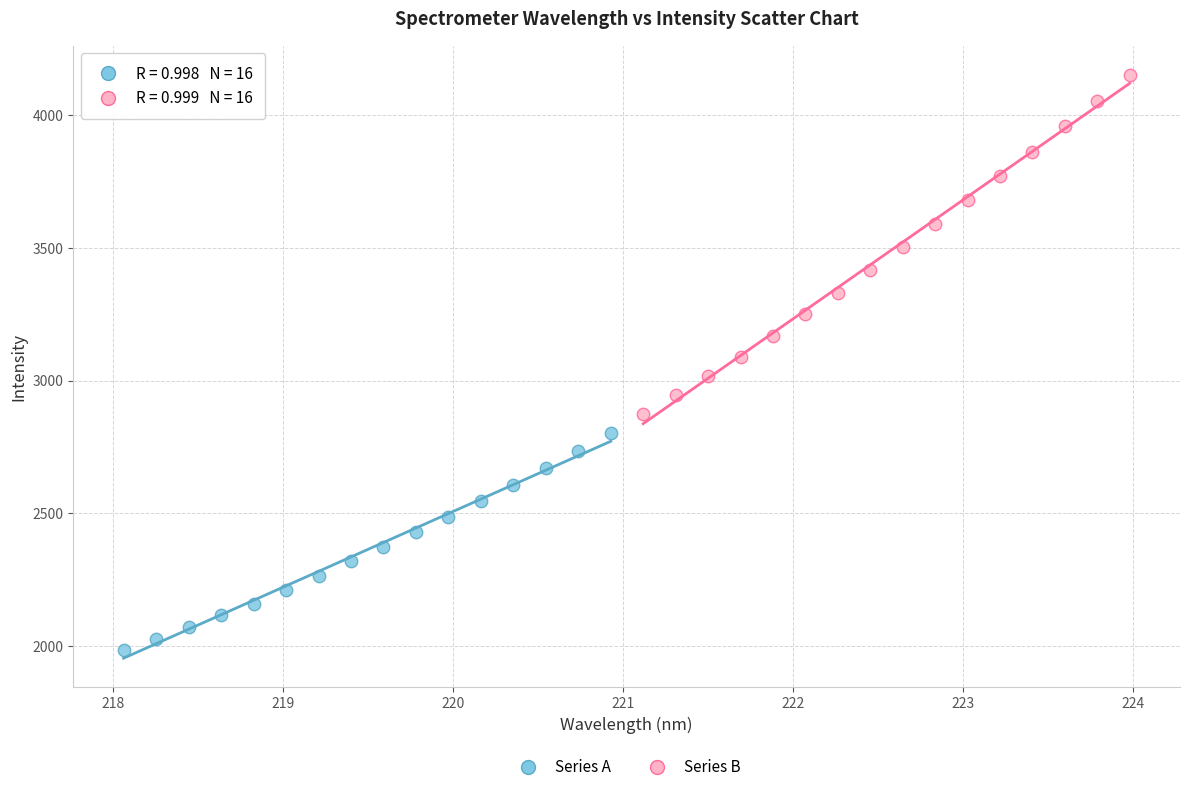

Which series contains the highest Y value?

Series B